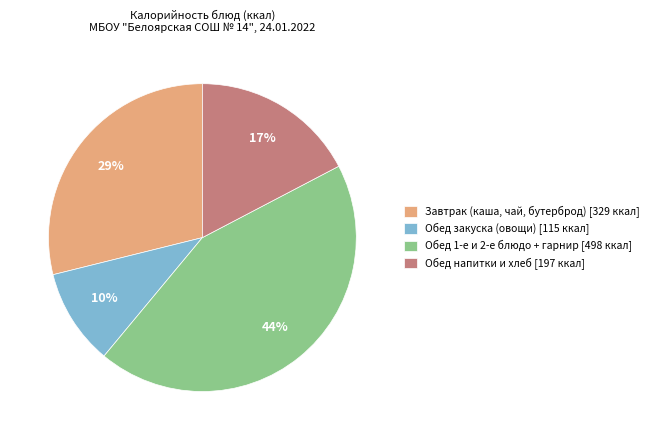

To the nearest percent, what is the difference between the Обед 1-е и 2-е блюдо + гарнир [498 ккал] and Завтрак (каша, чай, бутерброд) [329 ккал] slice percentages?

15%